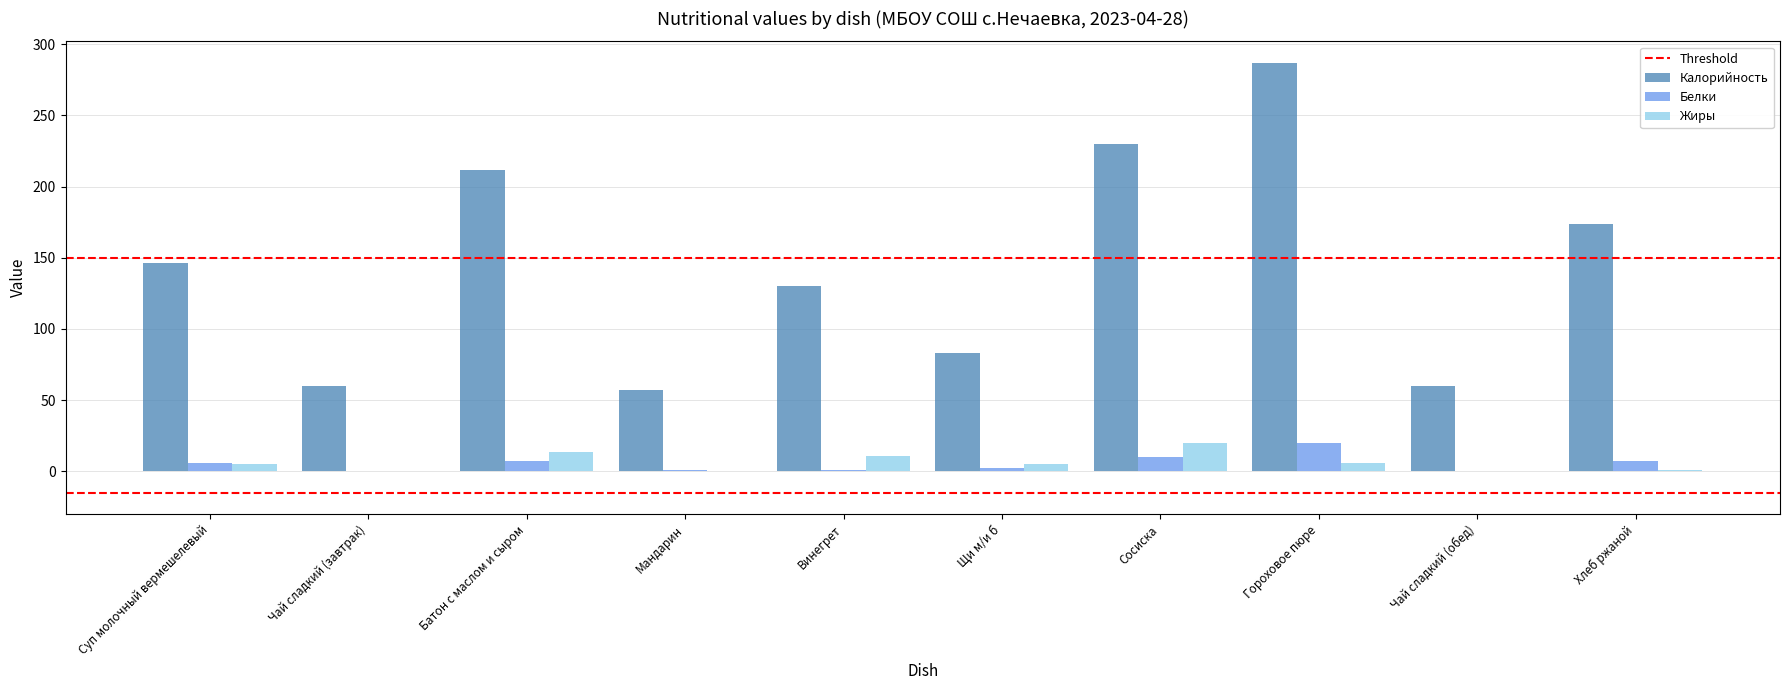

Which series changed the most between Батон с маслом и сыром and Гороховое пюре?

Калорийность